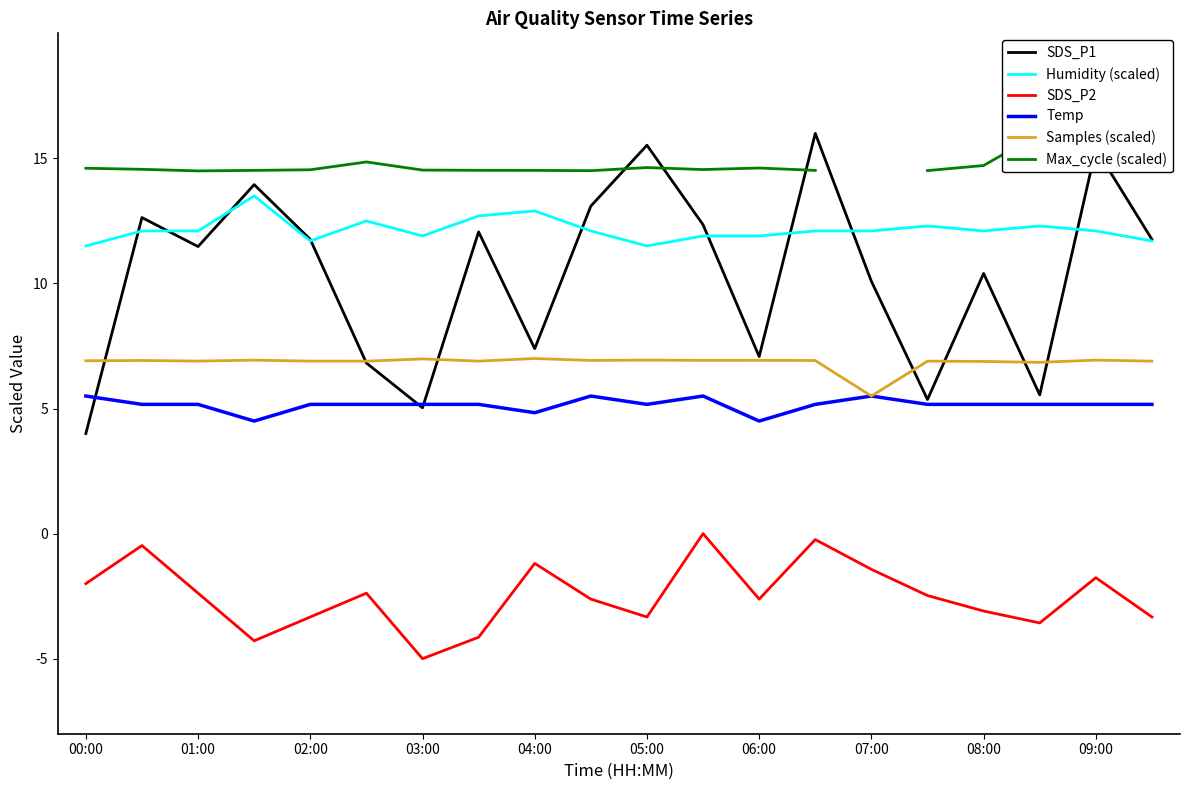

True or false: Samples (scaled) has a value of 12.6 at 03:00.

False